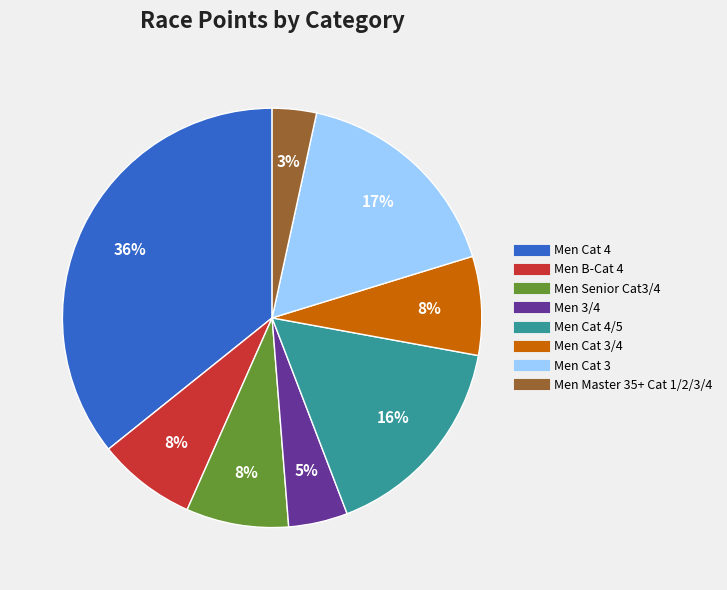

Does any single category account for the majority?

No